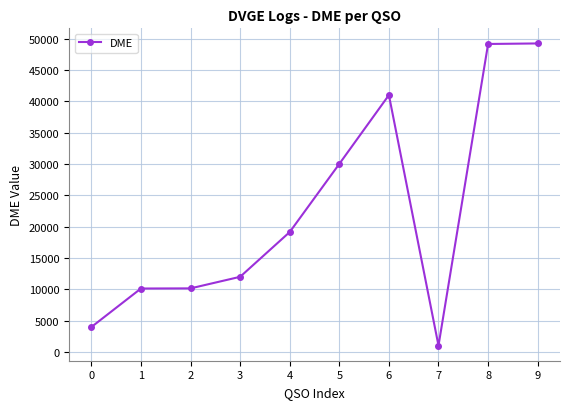

What value does the data have at 8?

49156